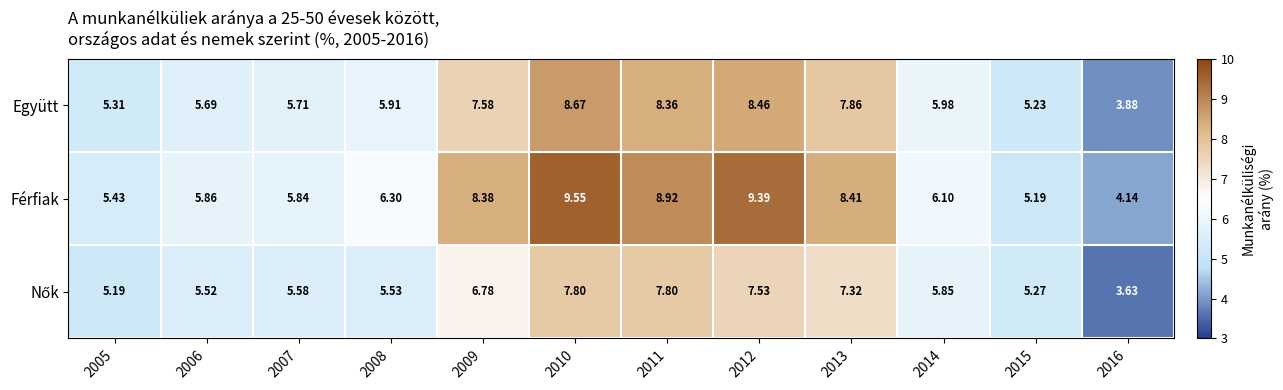

At how many categories does at least one series exceed 3?

12